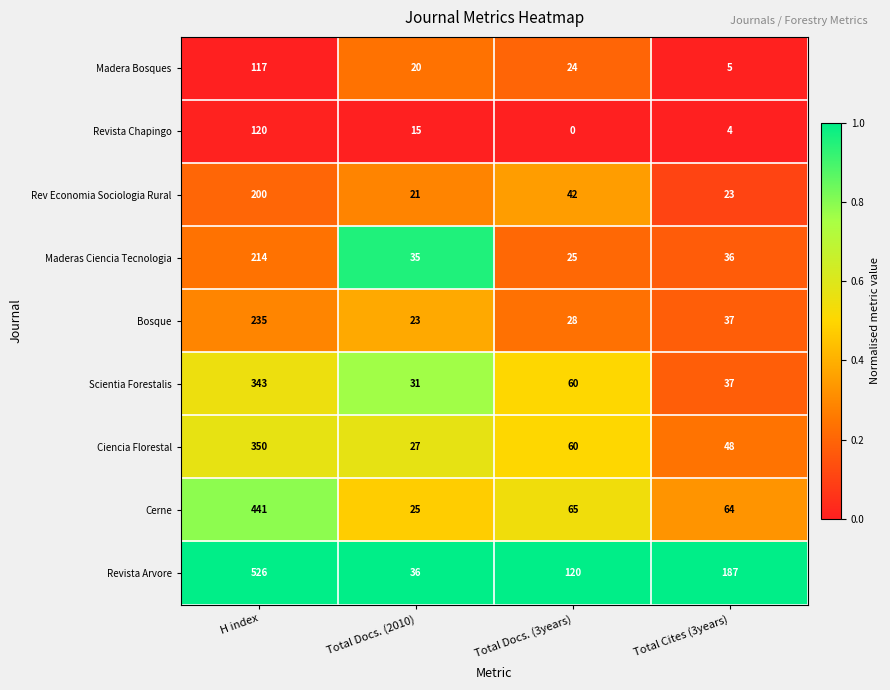

What is the sum of all Scientia Forestalis values?

471